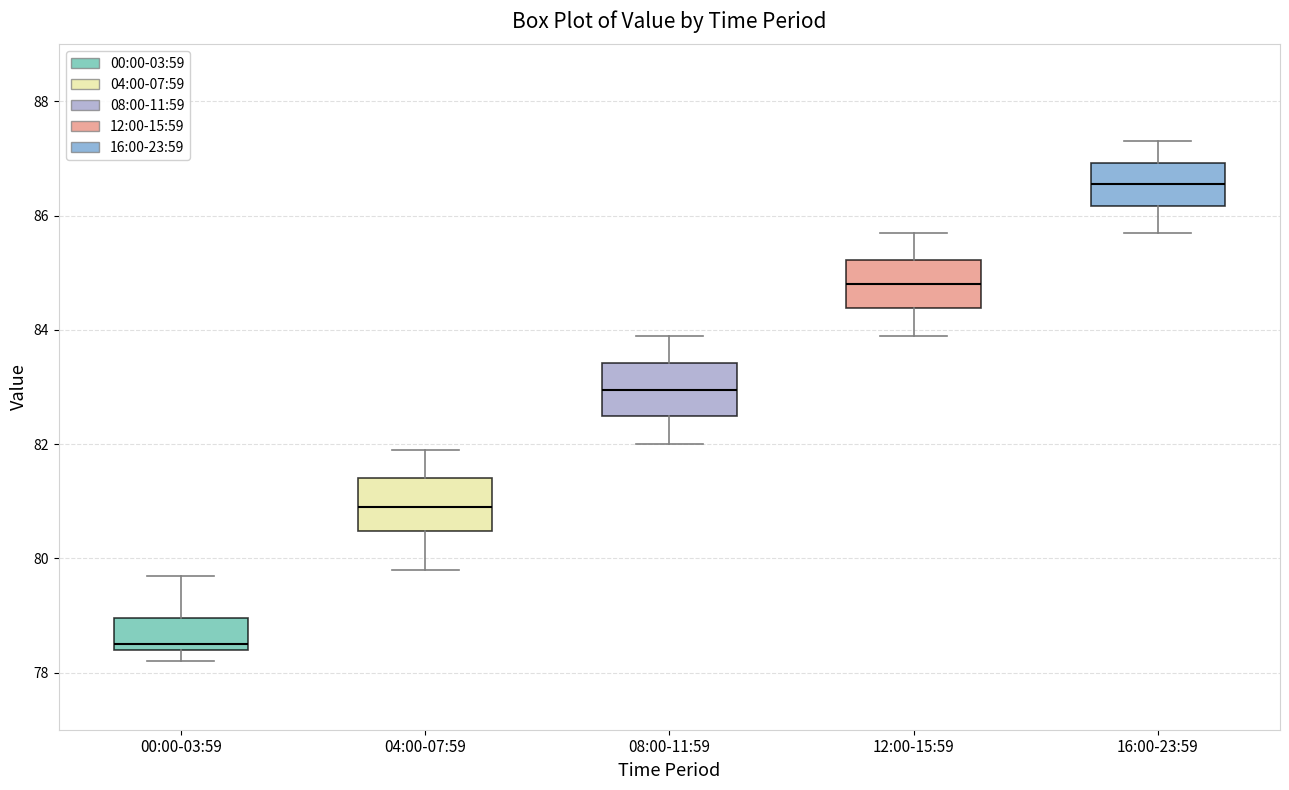

Reading left to right, read every box against the y-axis: the position of its median line, the range the box covers, and the ends of its whiskers. The values are not printed on the chart, so give them approximately, as read against the axis.

00:00-03:59: median 78.6, box 78.4 to 79.0, whiskers 78.2 to 79.8
04:00-07:59: median 81.0, box 80.4 to 81.4, whiskers 79.8 to 82.0
08:00-11:59: median 83.0, box 82.6 to 83.4, whiskers 82.0 to 84.0
12:00-15:59: median 84.8, box 84.4 to 85.2, whiskers 84.0 to 85.8
16:00-23:59: median 86.6, box 86.2 to 87.0, whiskers 85.8 to 87.4